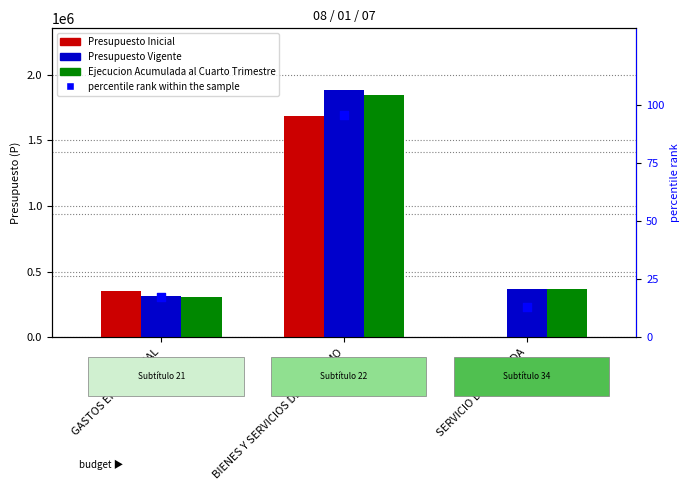

What is the total value across all series at SERVICIO DE LA DEUDA?

732183.0